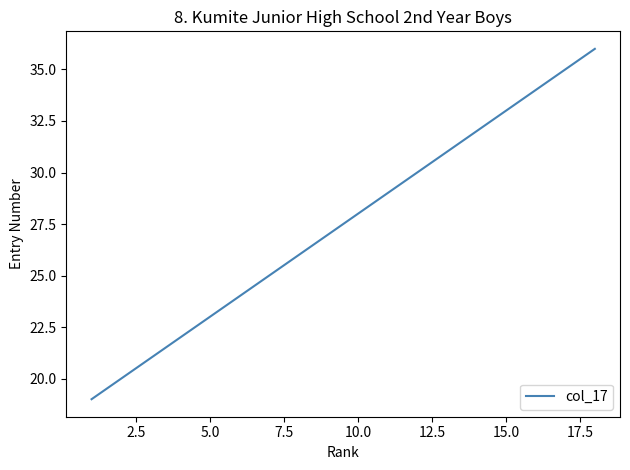

What is the difference between the maximum and minimum values?

17